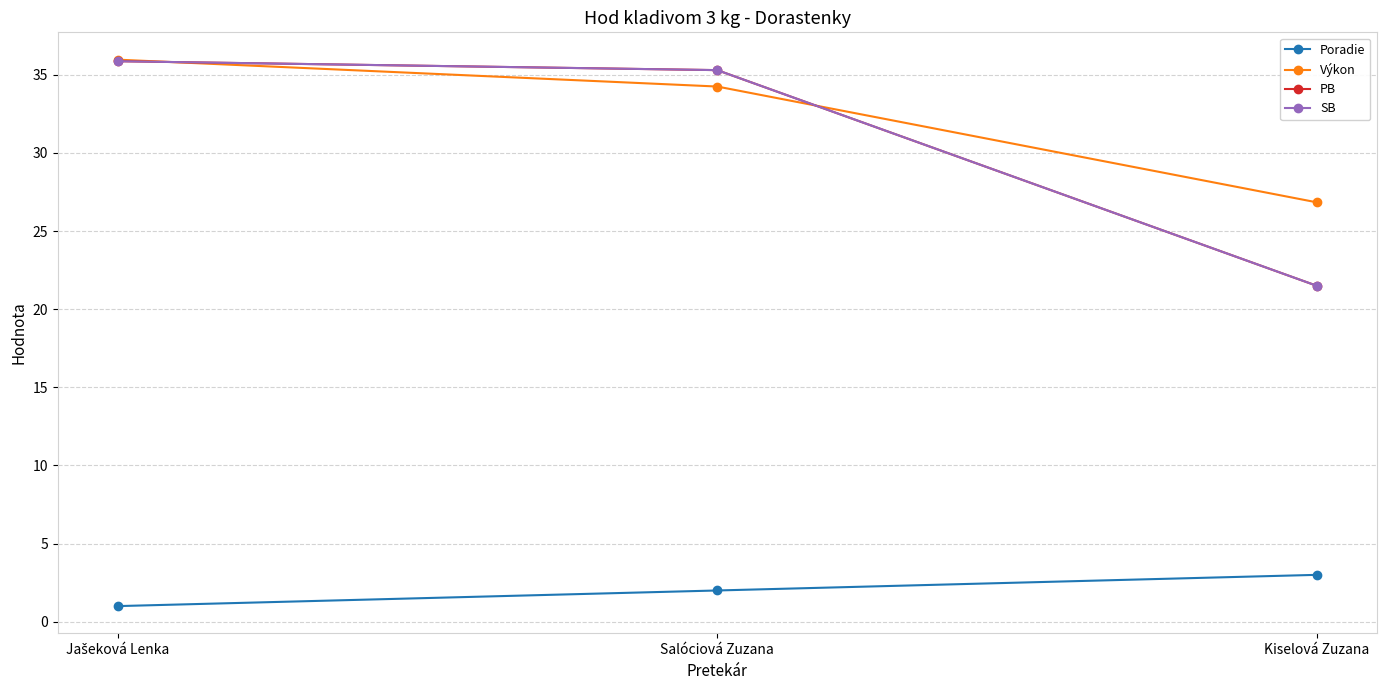

What is the minimum value shown in the chart?

1.0